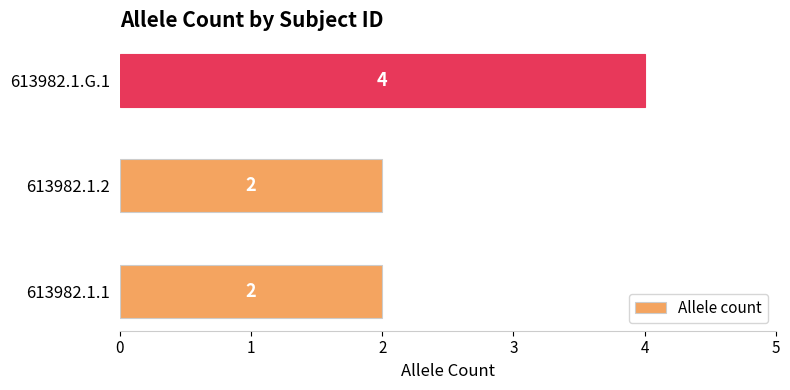

Which label corresponds to the largest value in the chart?

613982.1.G.1